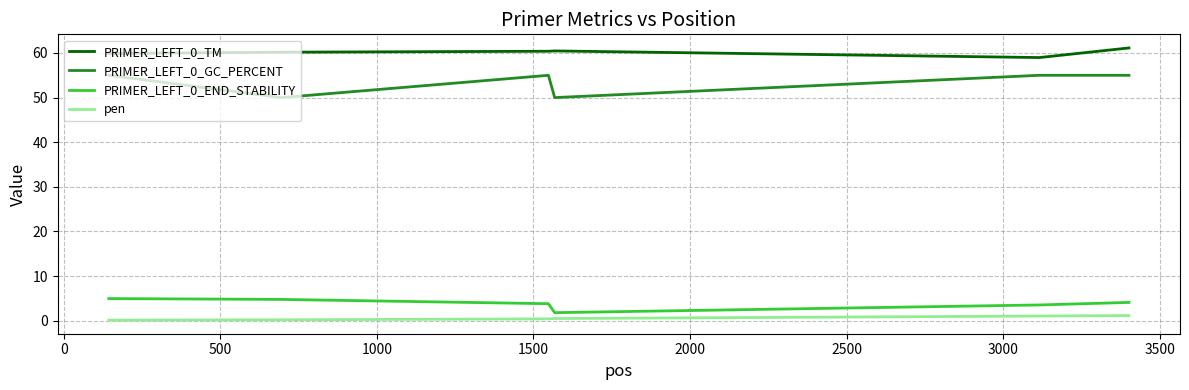

Which series has the largest range (max minus min)?

PRIMER_LEFT_0_GC_PERCENT